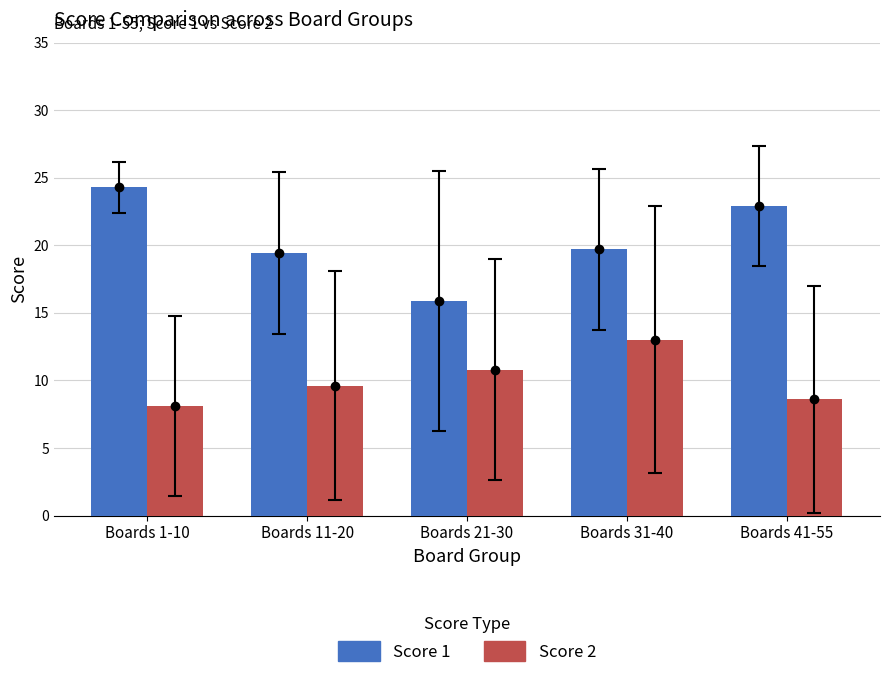

What is the smallest value displayed?

8.1